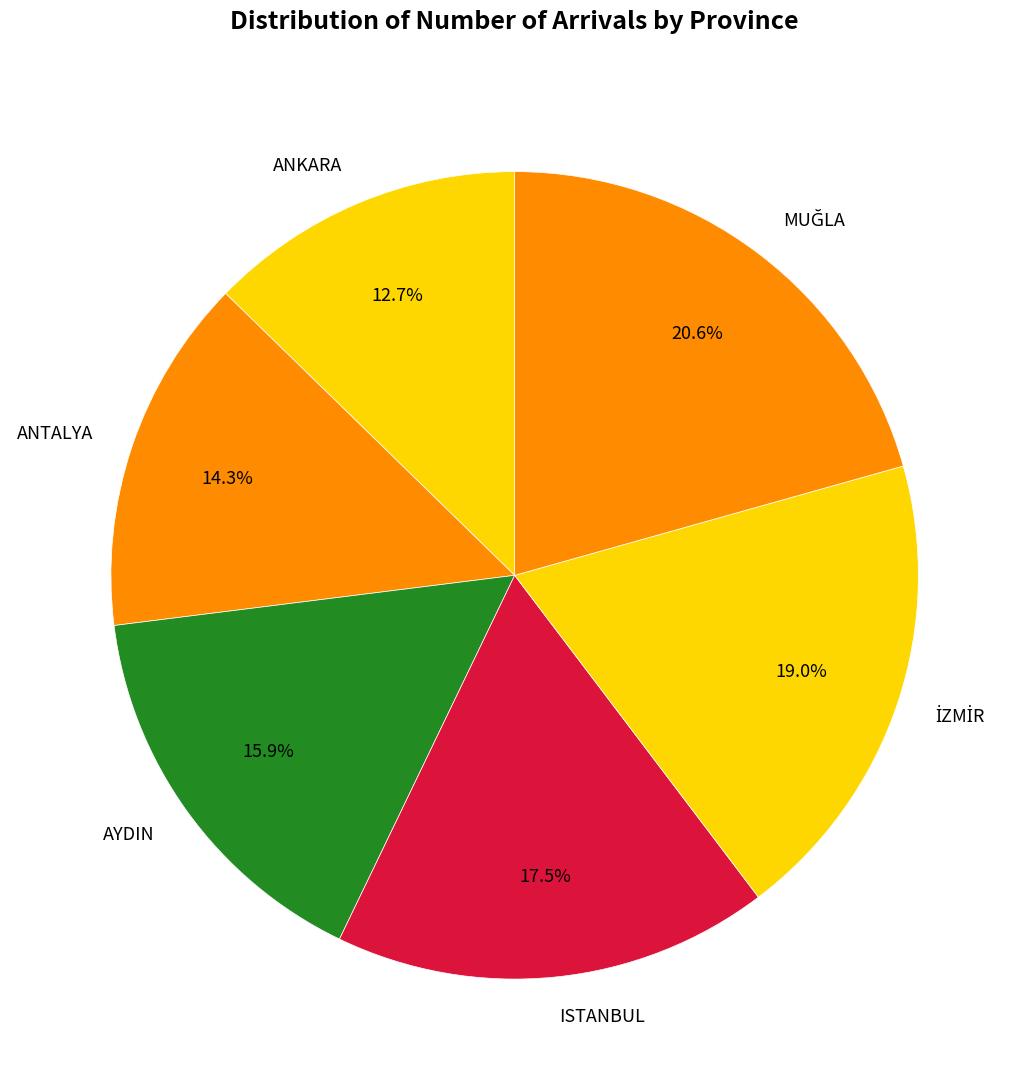

Is there any slice that represents more than half of the pie?

No